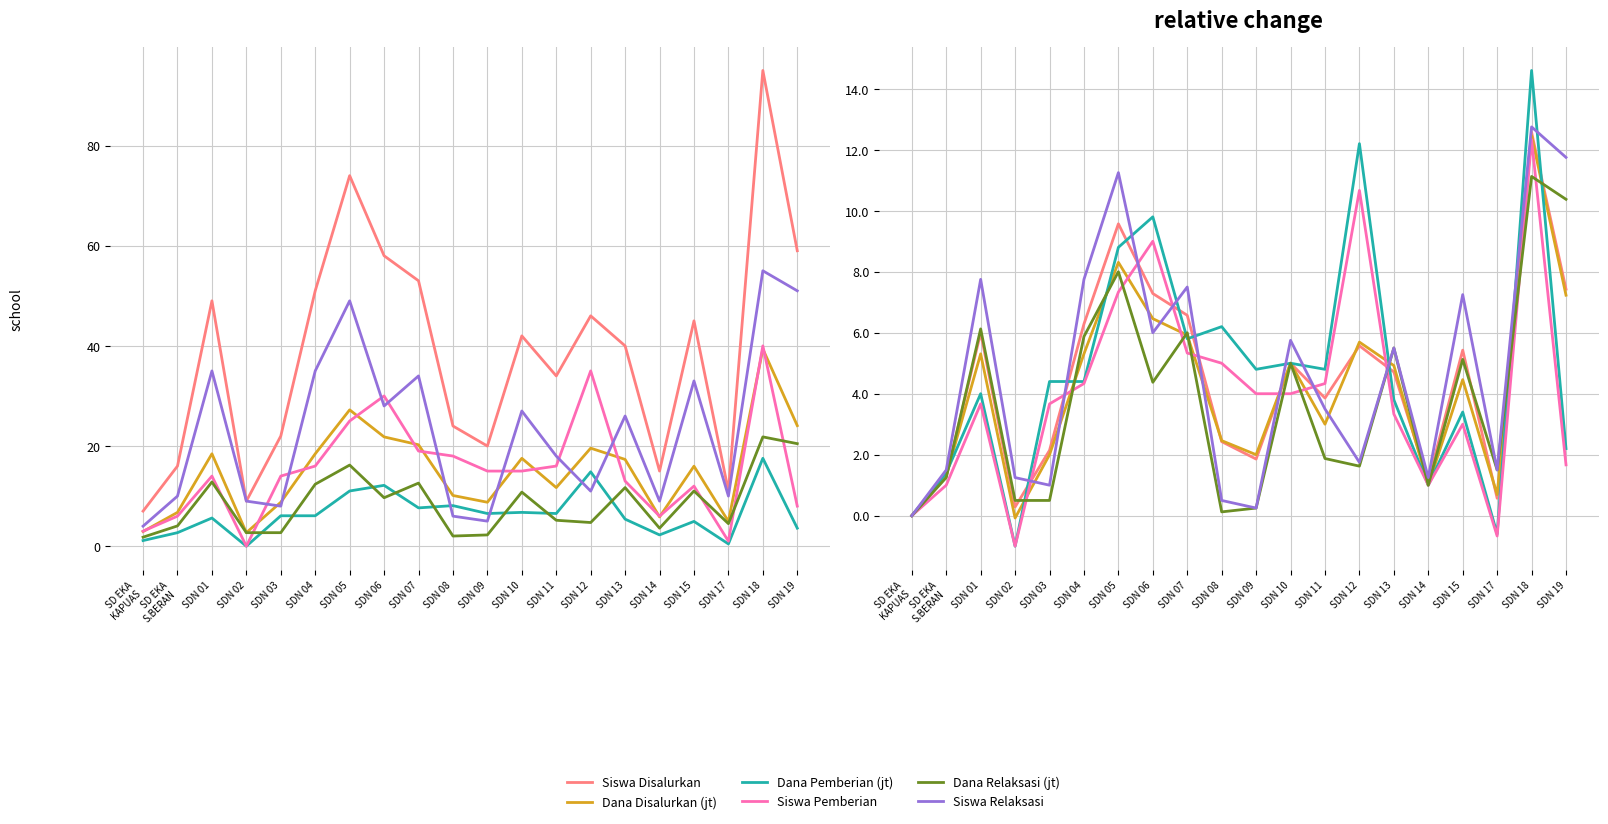

How many data points in Siswa Pemberian are above 4?

8